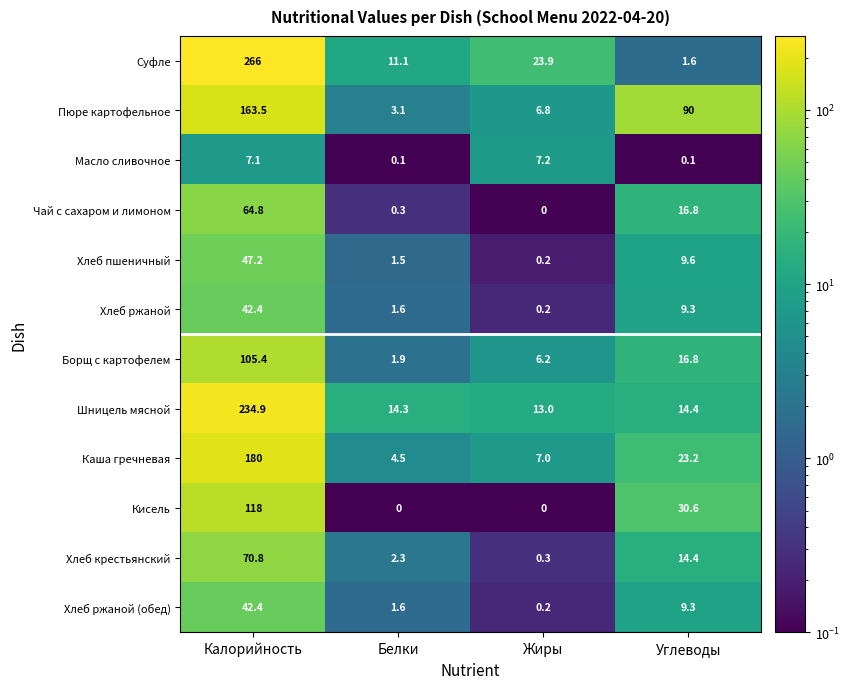

What is the spread (max minus min) of values at Углеводы?

89.9